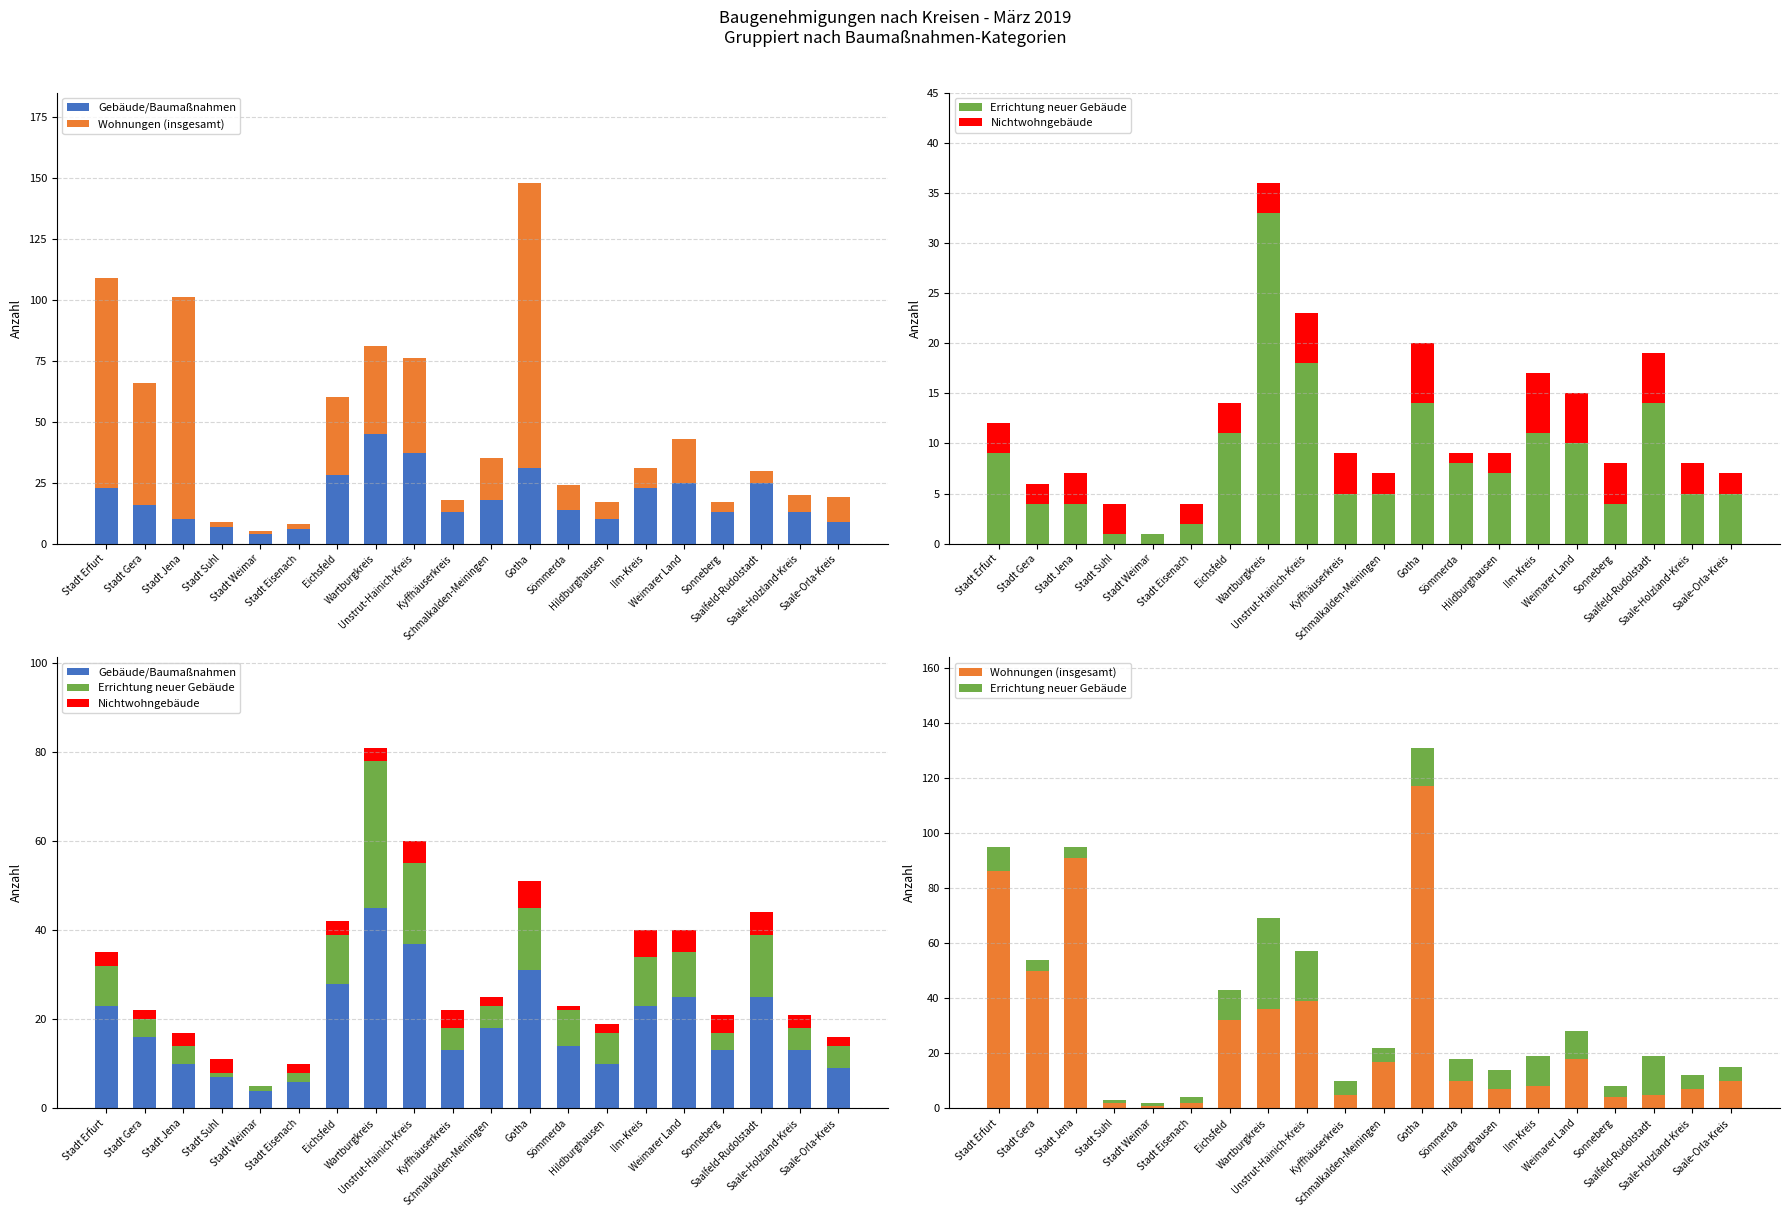

Which label corresponds to the smallest value in the chart?

Stadt Weimar